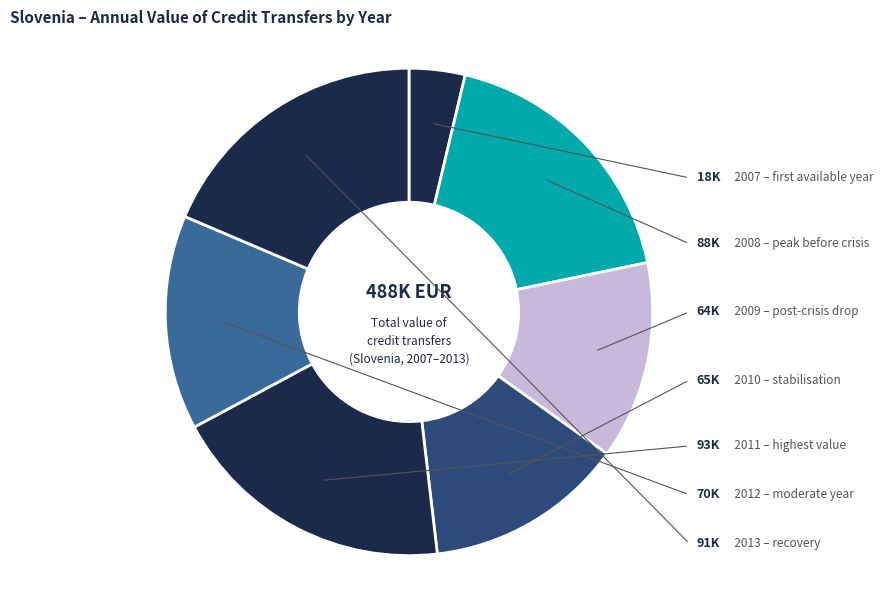

Is it true that 2013 is 19% of the pie?

True